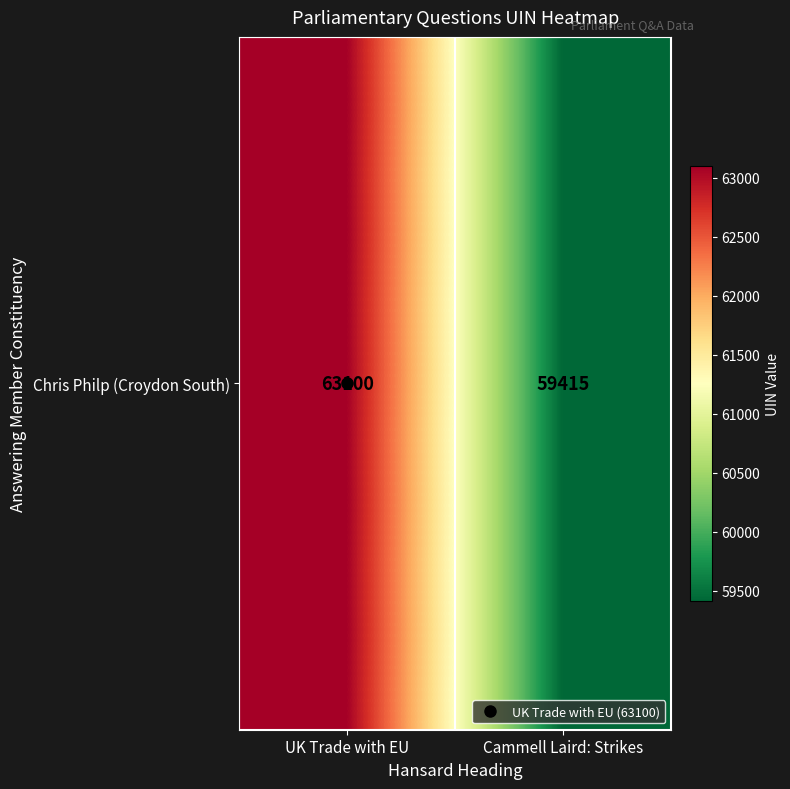

Reading left to right, list all the values displayed in this chart.

UK Trade with EU=63100	Cammell Laird: Strikes=59415